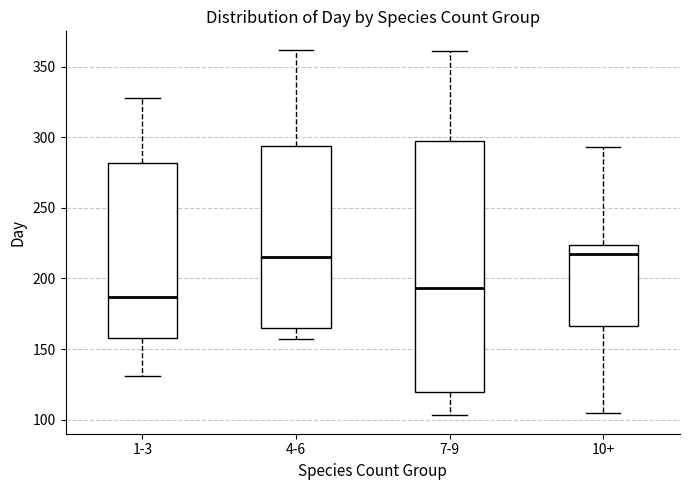

Reading left to right, transcribe this box plot: for each box, give where its median line is, the range the box spans, and where its two whiskers end, as read against the y-axis. The values are not printed on the chart, so give them approximately, as read against the axis.

1-3: median 185, box 160 to 280, whiskers 130 to 330
4-6: median 215, box 165 to 295, whiskers 155 to 360
7-9: median 195, box 120 to 295, whiskers 105 to 360
10+: median 215, box 165 to 225, whiskers 105 to 295